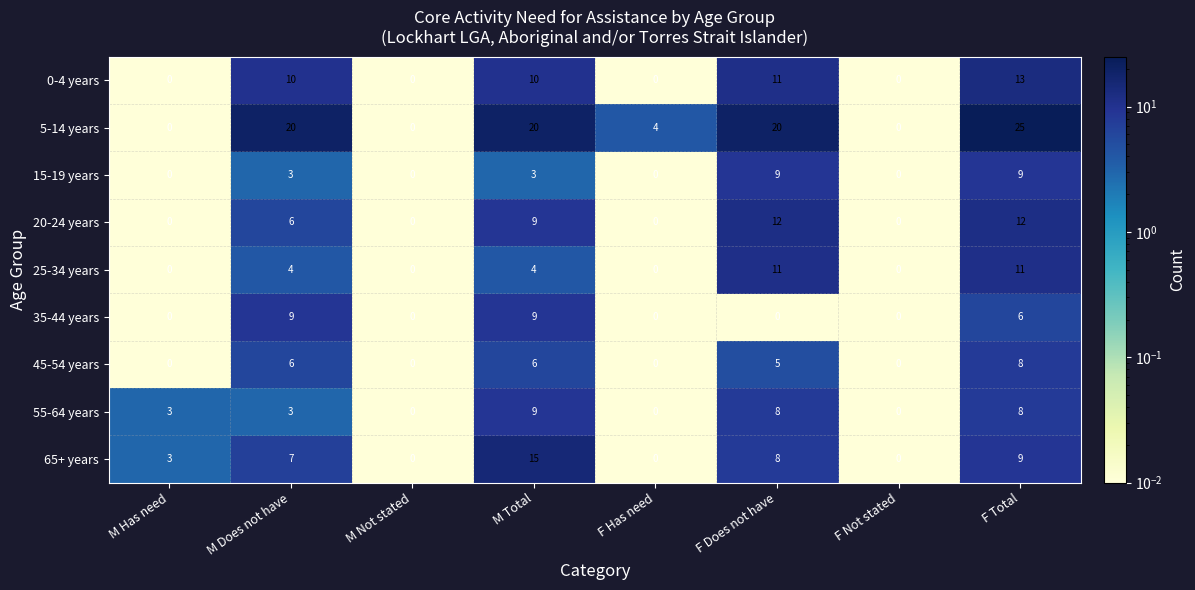

How many values in the 0-4 years series are below 10?

4